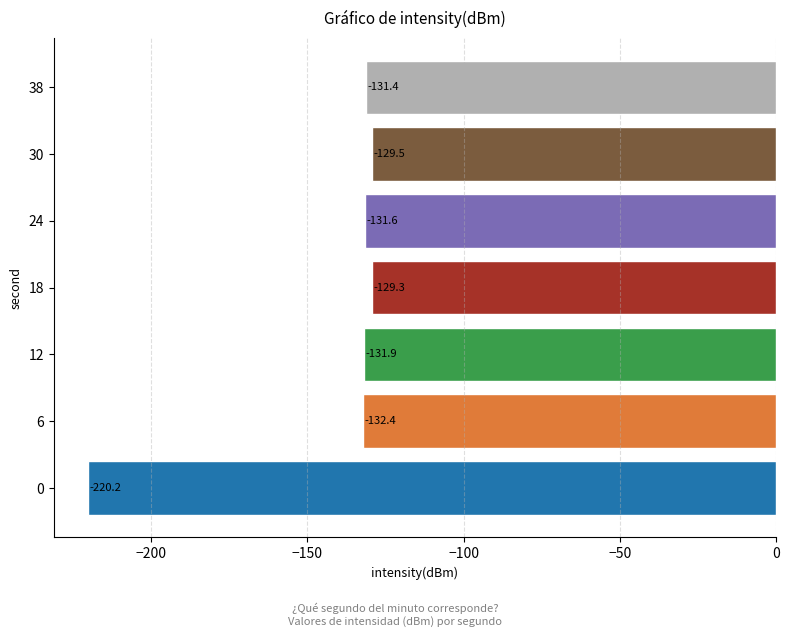

Reading top to bottom, list all the values displayed in this chart.

-131.4	-129.5	-131.6	-129.3	-131.9	-132.4	-220.2